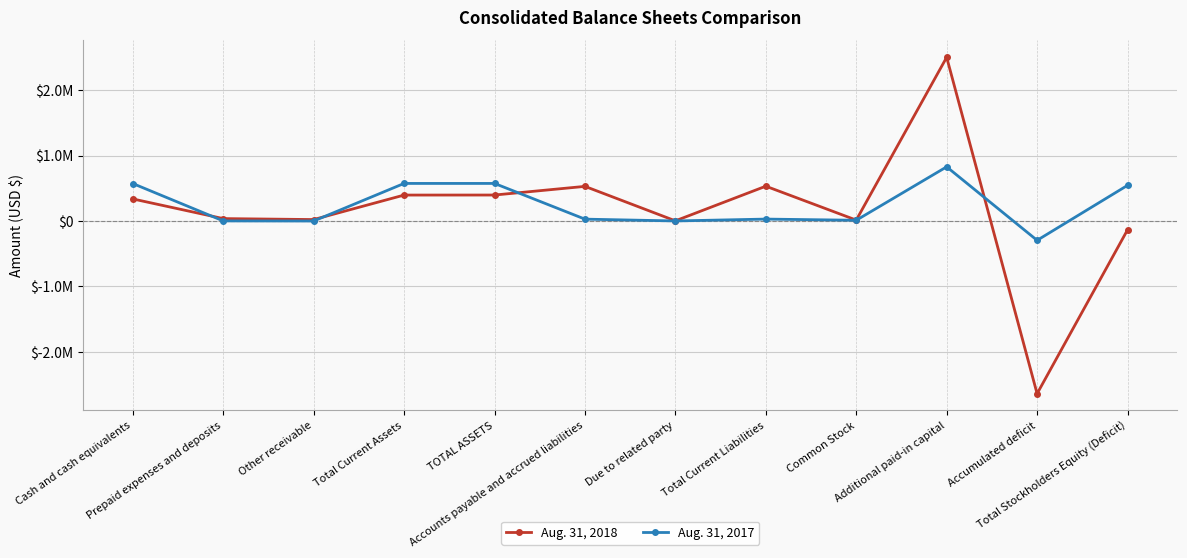

Reading right to left, what are all the values shown in this chart?

Aug. 31, 2018: -134974	-2638580	2501884	14002	531972	2700	529272	396998	396435	22127	36884	337424
Aug. 31, 2017: 544837	-295089	827942	11327	29438	862	28576	574275	574275	0	1500	572775